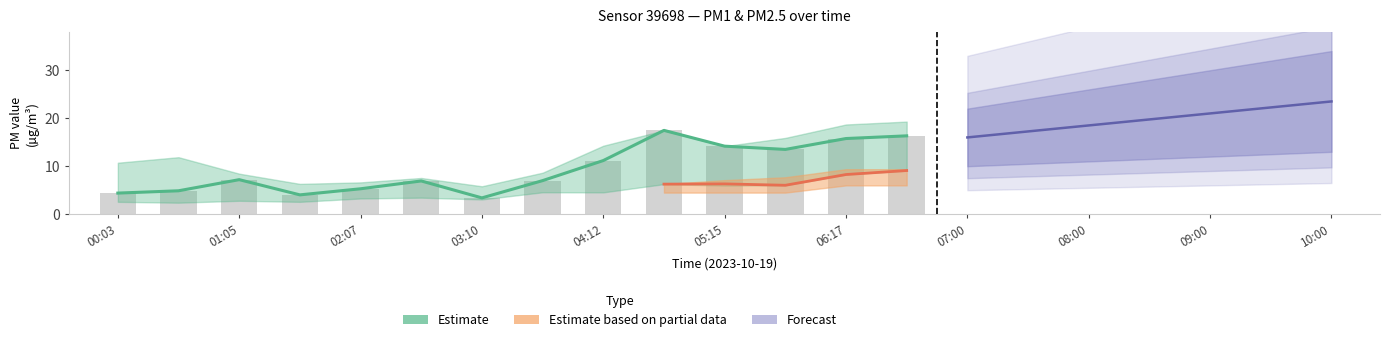

What is the difference between the values at 05:46 and 04:12?

2.3